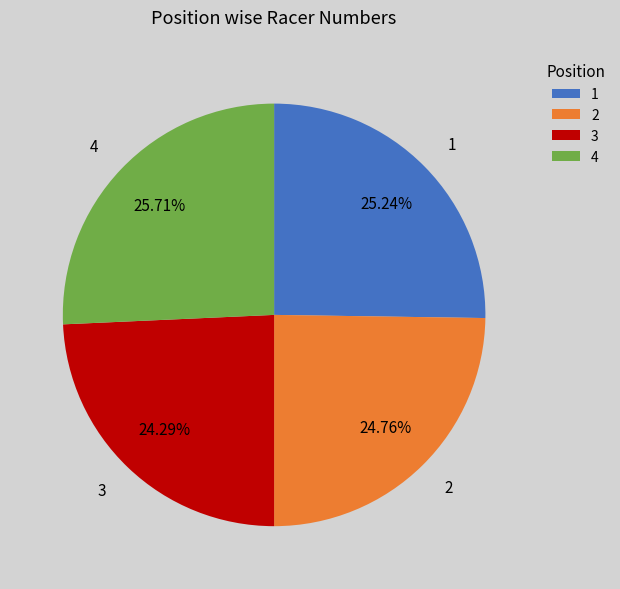

How many segments does this pie chart have?

4